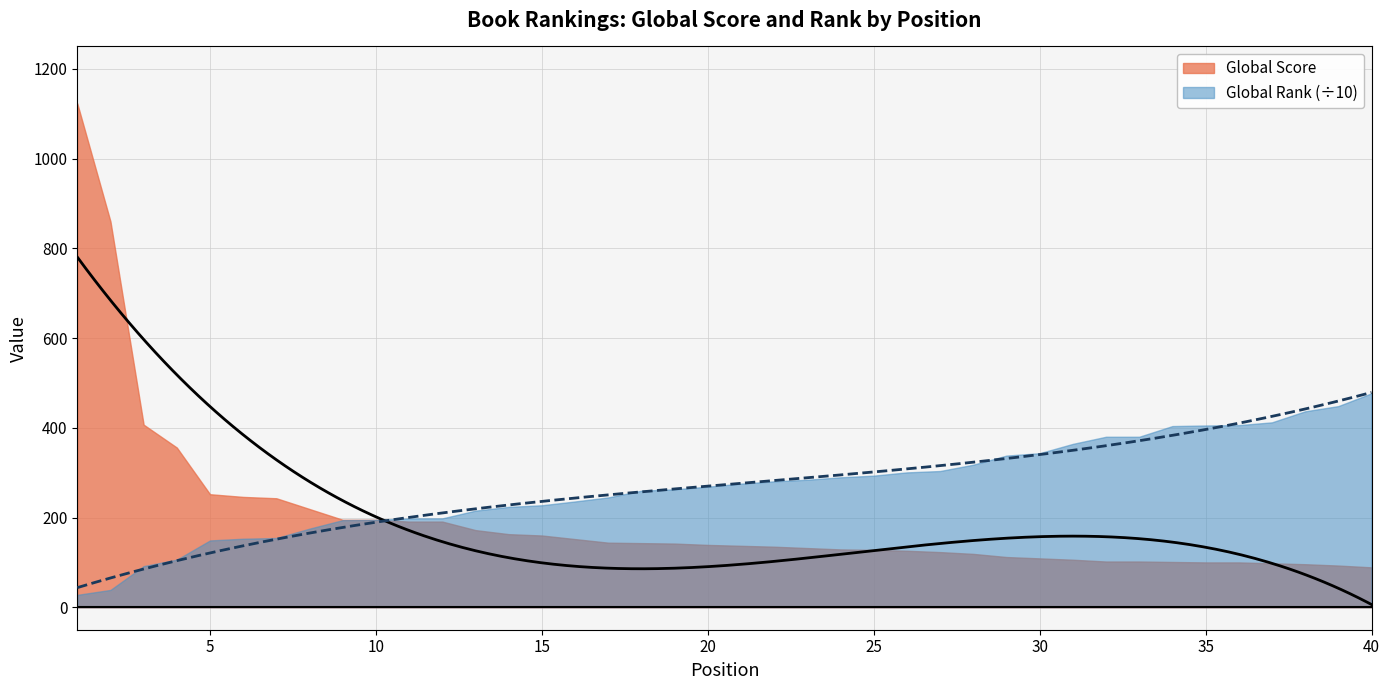

Does the chart display data point markers on the line(s)?

No